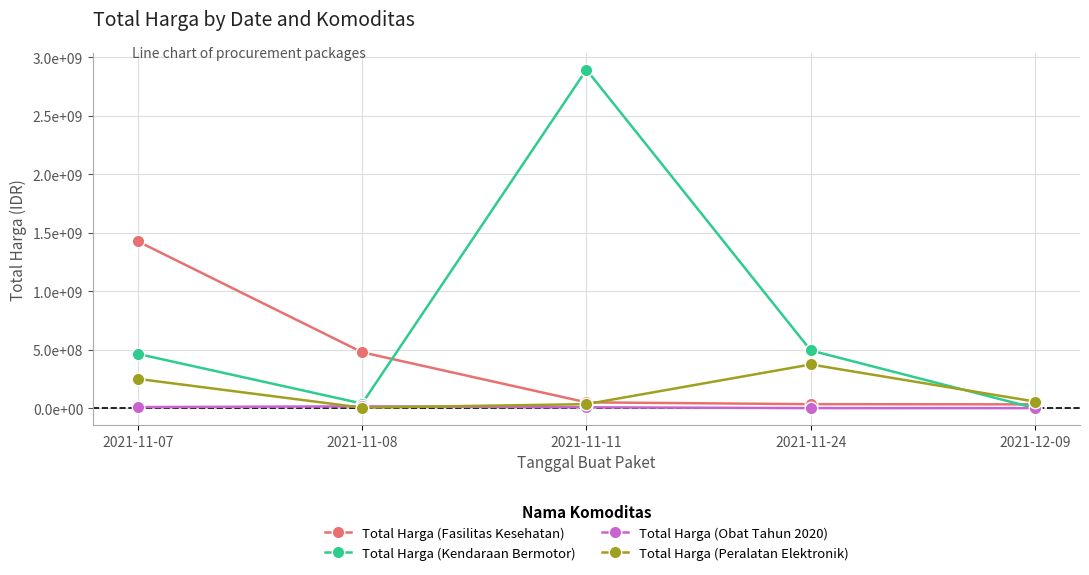

What value does the Total Harga (Kendaraan Bermotor) series have at 2021-11-11, to the nearest 100?

2892122000